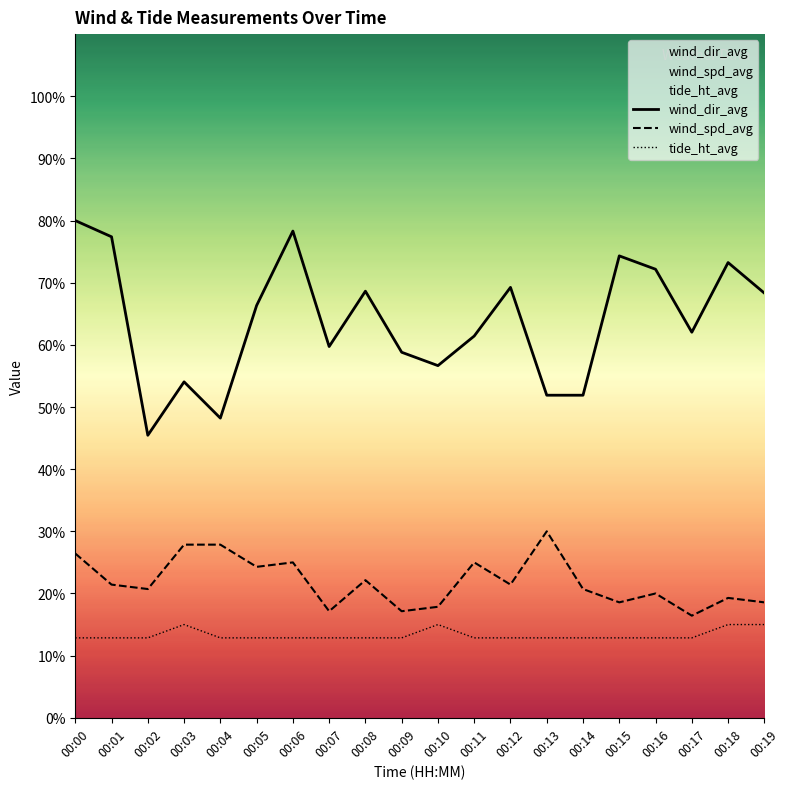

Reading left to right, list all the values displayed in this chart.

wind_dir_avg: 00:00=80.0	00:01=77.4	00:02=45.5	00:03=54.0	00:04=48.2	00:05=66.3	00:06=78.3	00:07=59.7	00:08=68.6	00:09=58.8	00:10=56.7	00:11=61.4	00:12=69.3	00:13=51.9	00:14=51.9	00:15=74.3	00:16=72.2	00:17=62.0	00:18=73.2	00:19=68.3
wind_spd_avg: 00:00=26.4	00:01=21.4	00:02=20.7	00:03=27.9	00:04=27.9	00:05=24.3	00:06=25.0	00:07=17.1	00:08=22.1	00:09=17.1	00:10=17.9	00:11=25.0	00:12=21.4	00:13=30.0	00:14=20.7	00:15=18.6	00:16=20.0	00:17=16.4	00:18=19.3	00:19=18.6
tide_ht_avg: 00:00=12.9	00:01=12.9	00:02=12.9	00:03=15.0	00:04=12.9	00:05=12.9	00:06=12.9	00:07=12.9	00:08=12.9	00:09=12.9	00:10=15.0	00:11=12.9	00:12=12.9	00:13=12.9	00:14=12.9	00:15=12.9	00:16=12.9	00:17=12.9	00:18=15.0	00:19=15.0